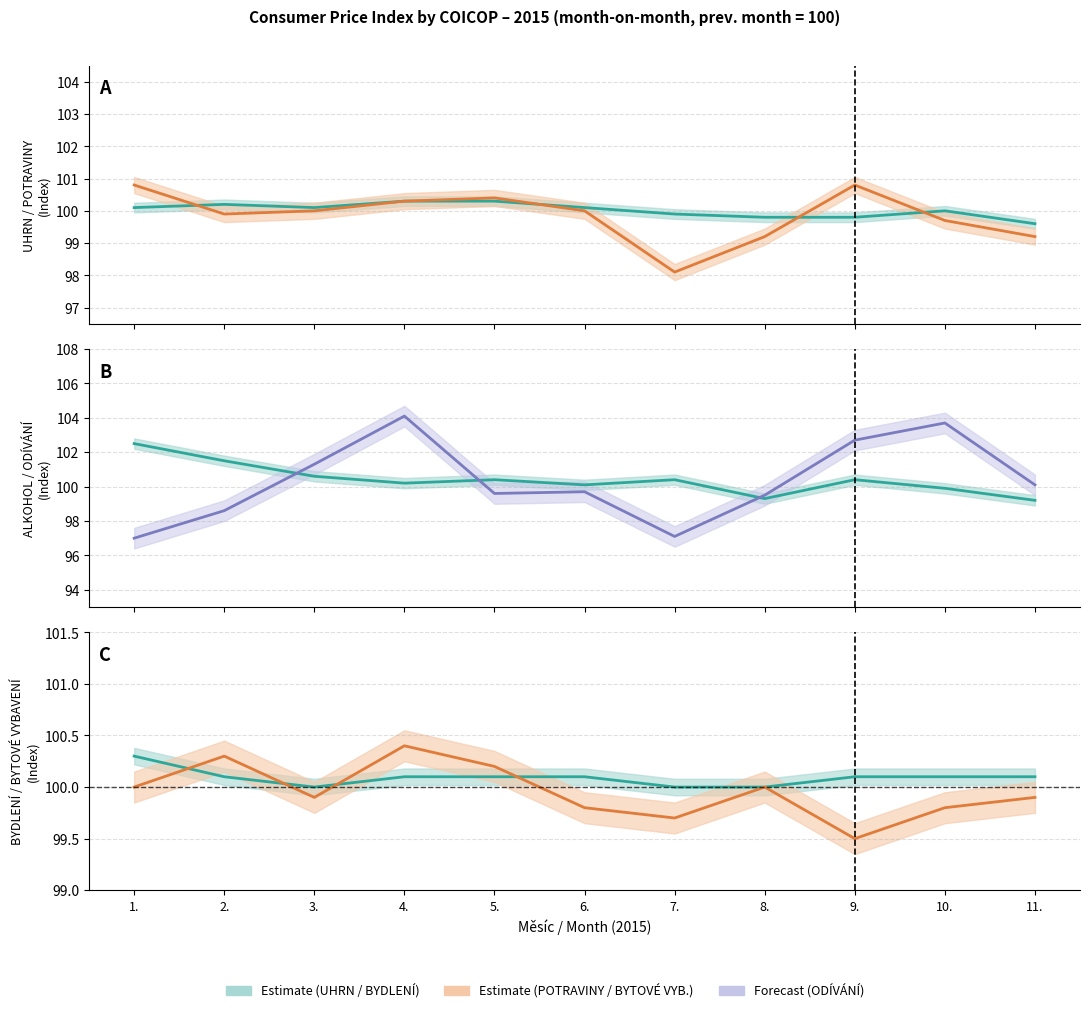

Which series has the largest range (max minus min)?

ODÍVÁNÍ A OBUV